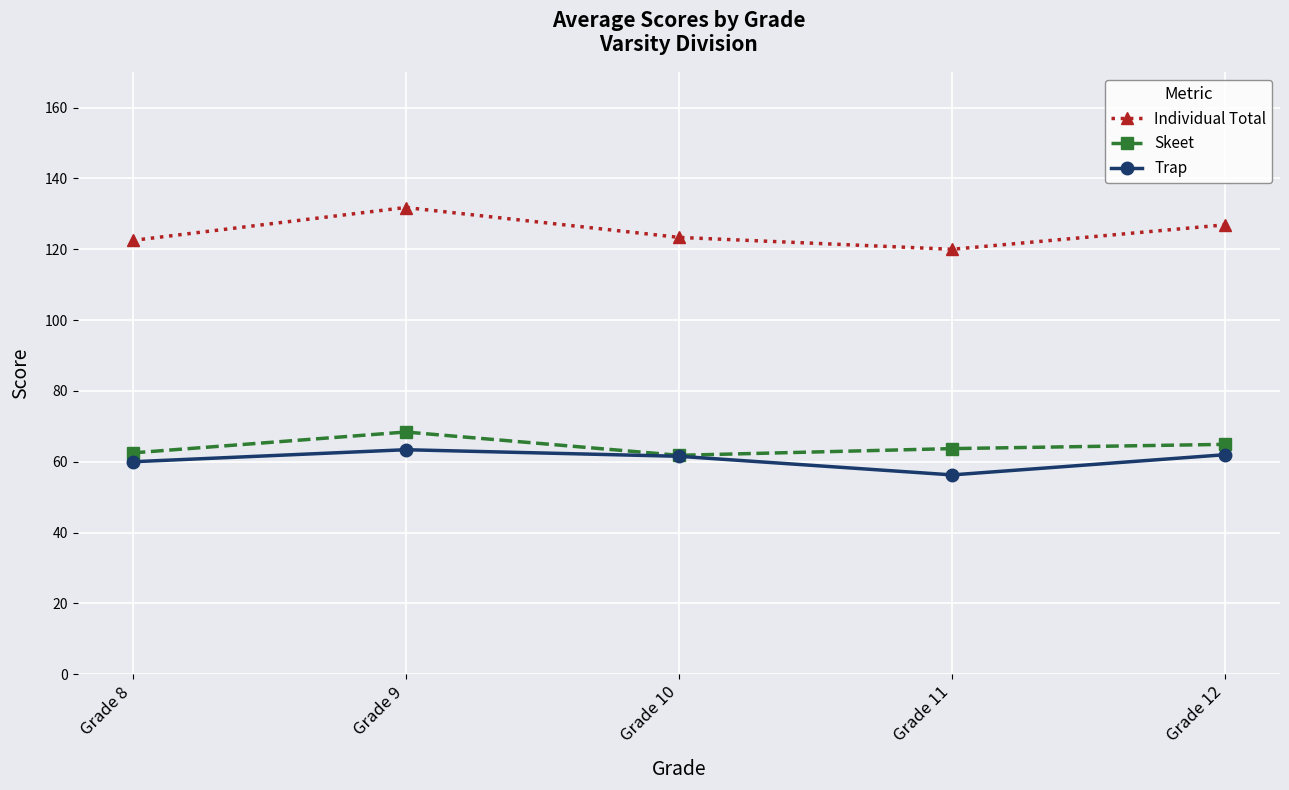

What is the sum of all Trap values?

303.2